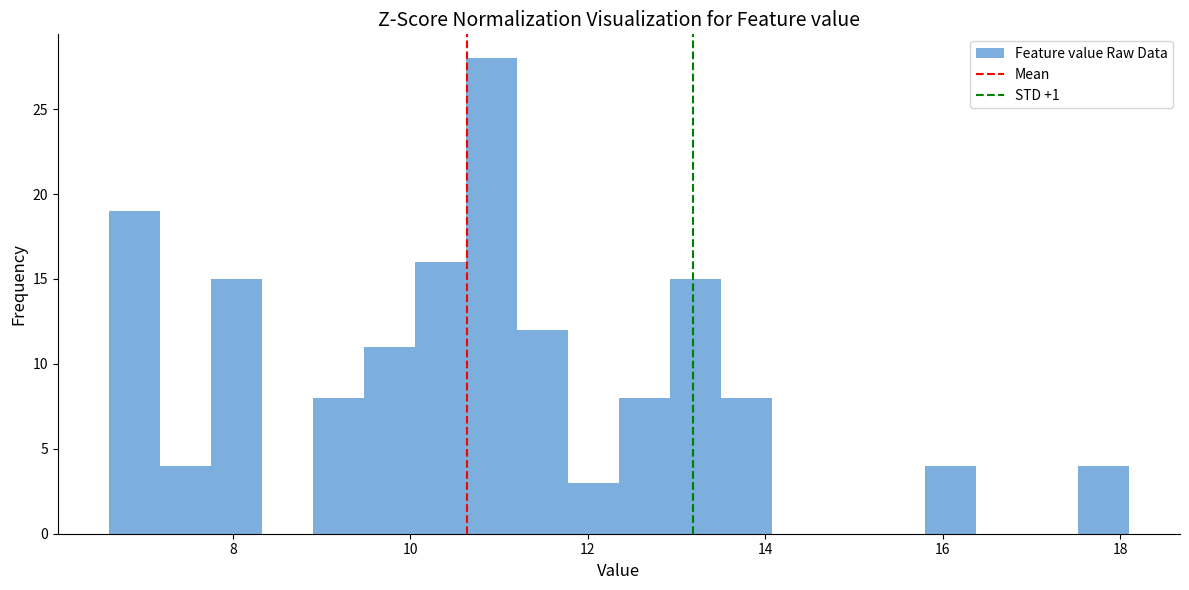

Around what value on the x-axis is the tallest bar? Give the approximate position of its centre, as read against the axis.

11.0